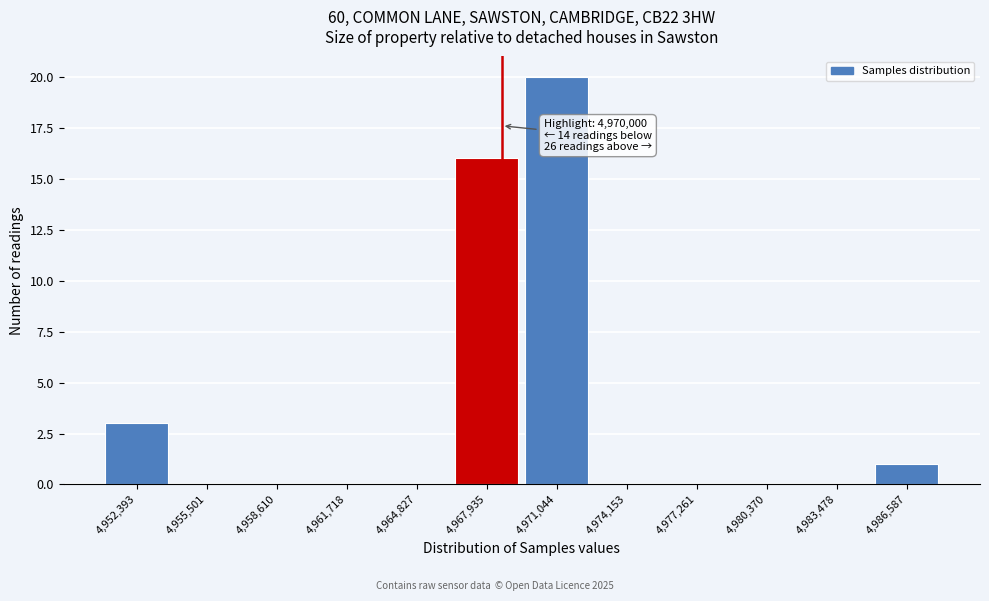

Reading left to right, list all the values displayed in this chart.

4,952,393=3	4,955,501=0	4,958,610=0	4,961,718=0	4,964,827=0	4,967,935=16	4,971,044=20	4,974,153=0	4,977,261=0	4,980,370=0	4,983,478=0	4,986,587=1